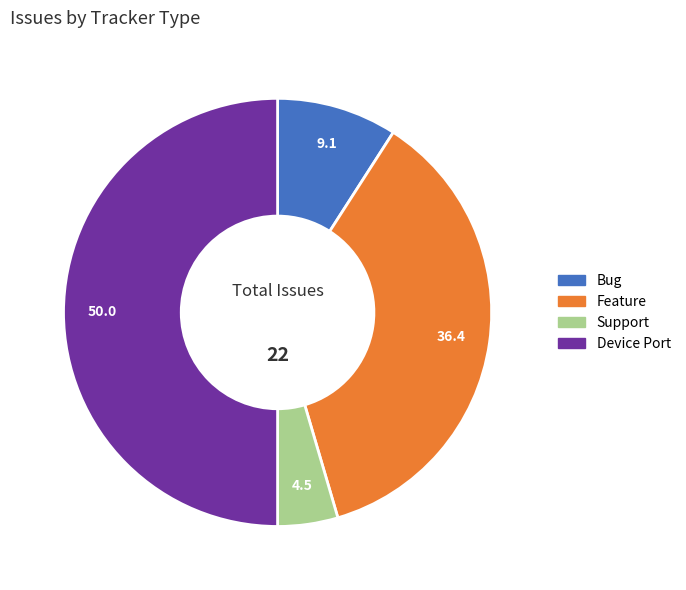

Which category has the smallest portion of the pie?

Support